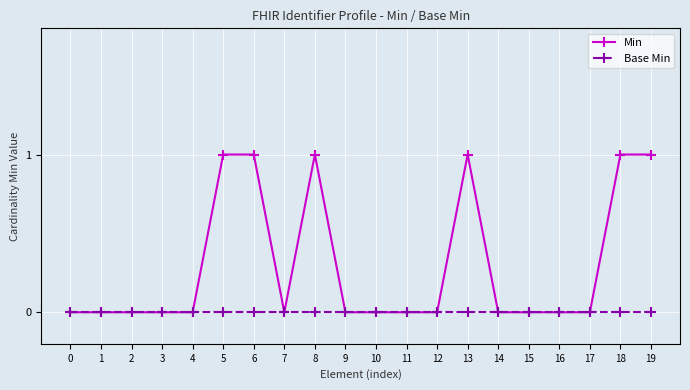

True or false: Min has a value of 1 at 1.

False